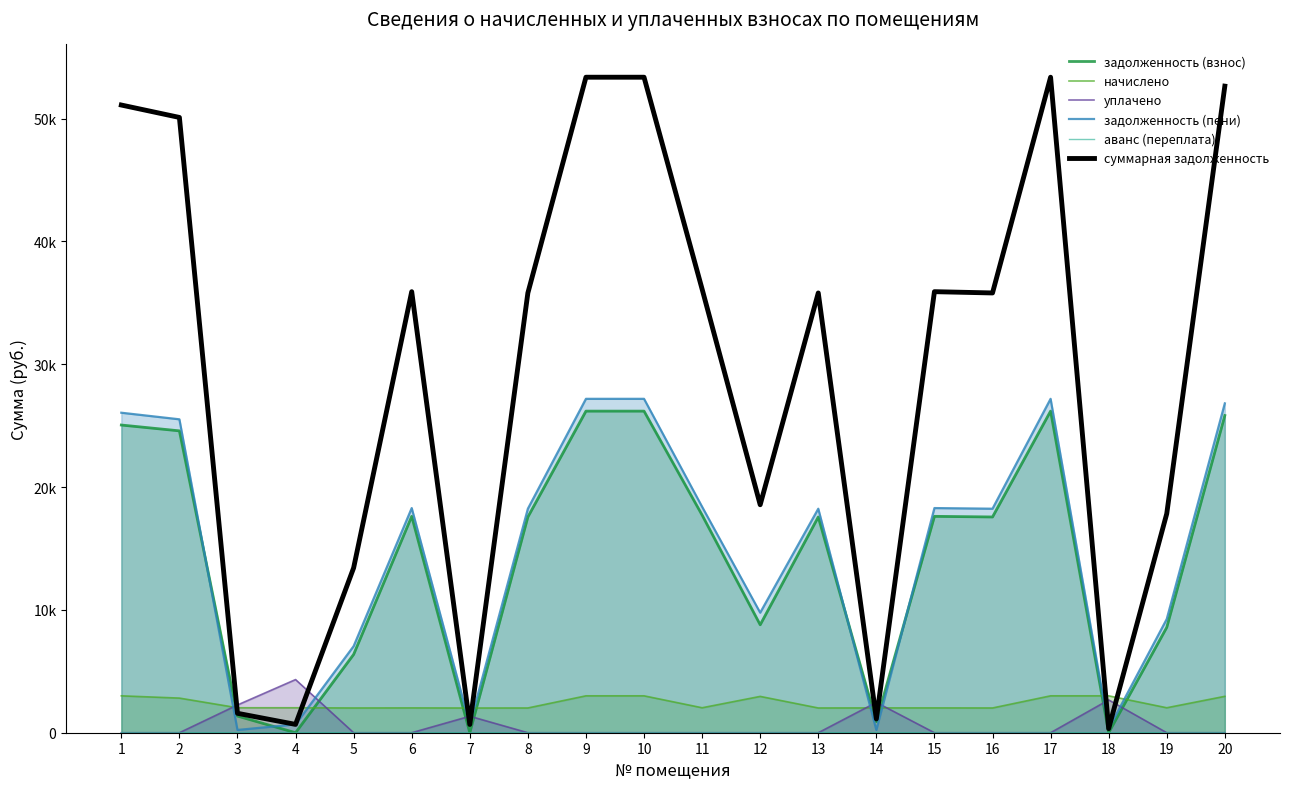

How many interior local peaks does the задолженность (пени) series have?

4